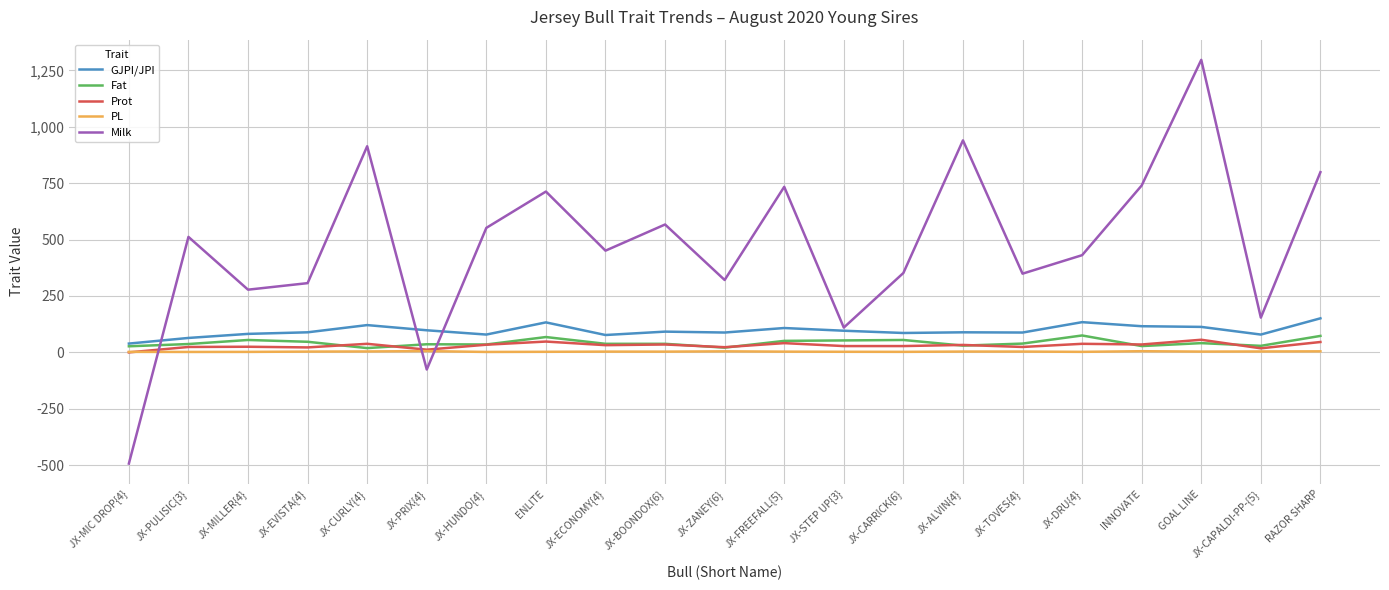

What is the highest value of the Fat series?

75.0